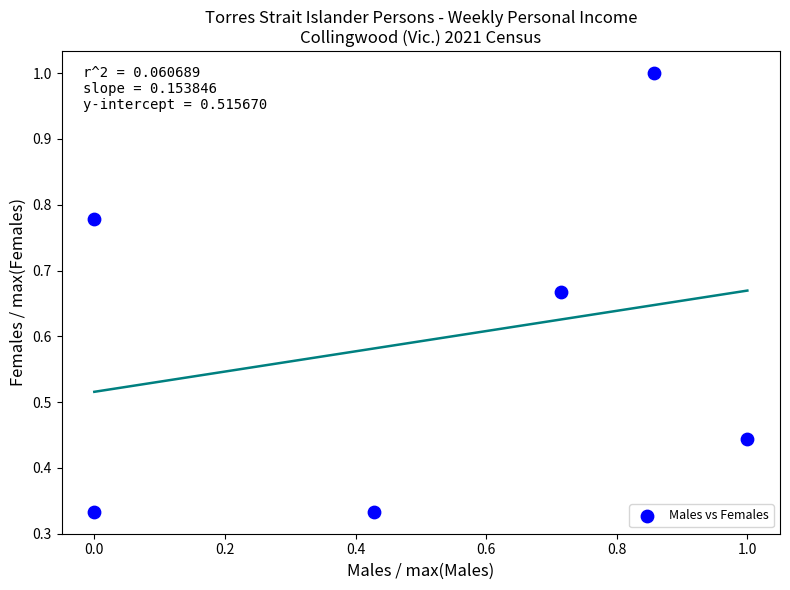

What is the range of X values (max minus min)?

1.0